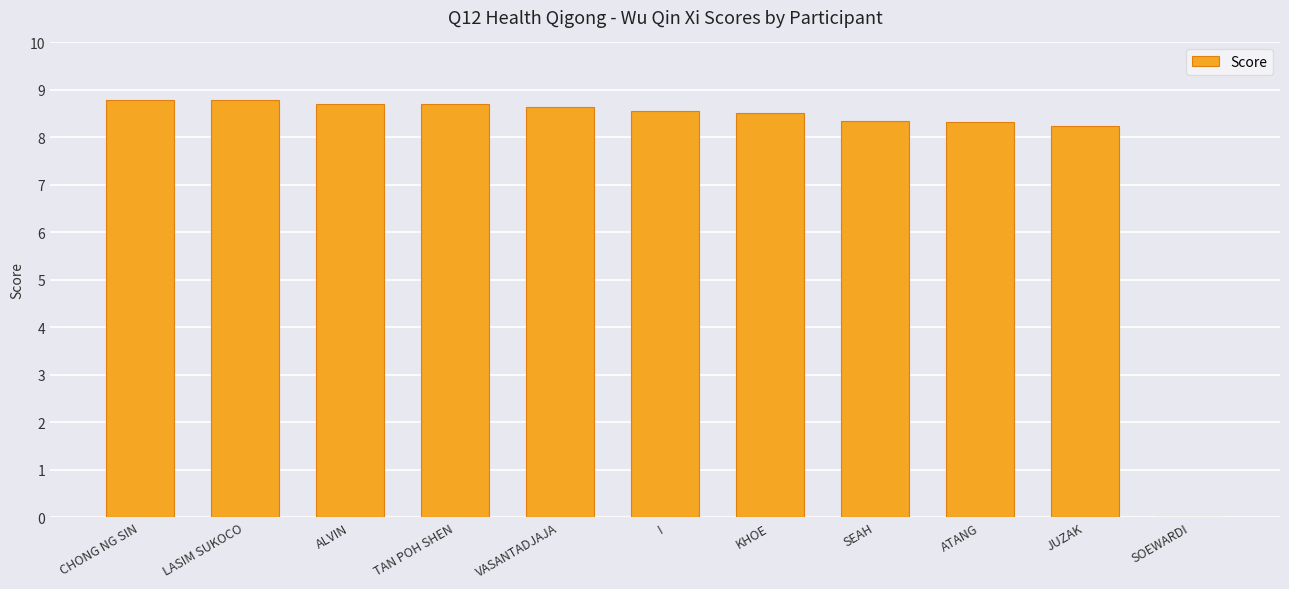

Where does the data first go above 8?

CHONG NG SIN